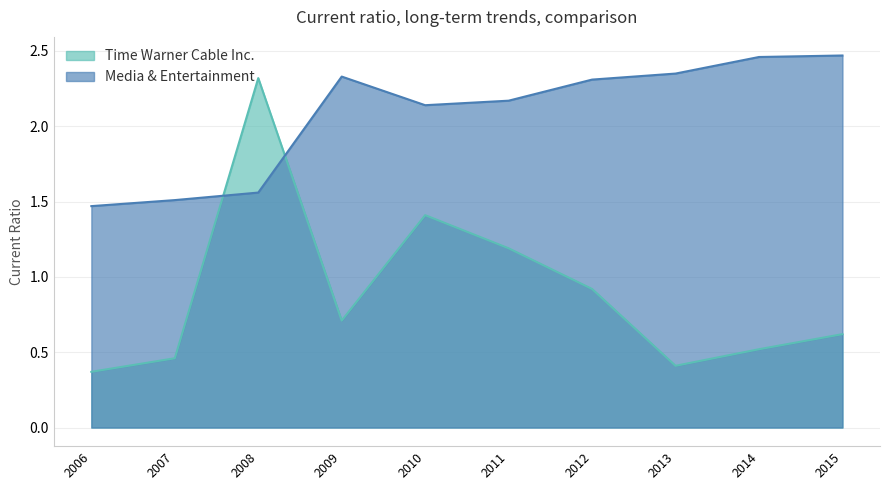

What is the total value across all series at 2015?

3.1